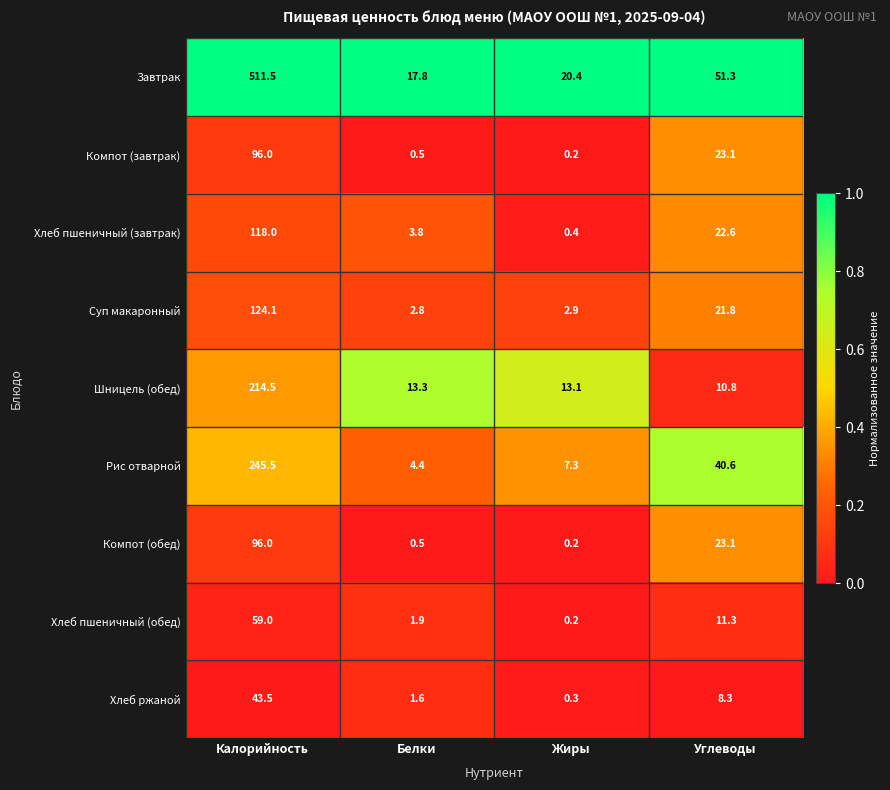

At how many categories does at least one series exceed 0?

4